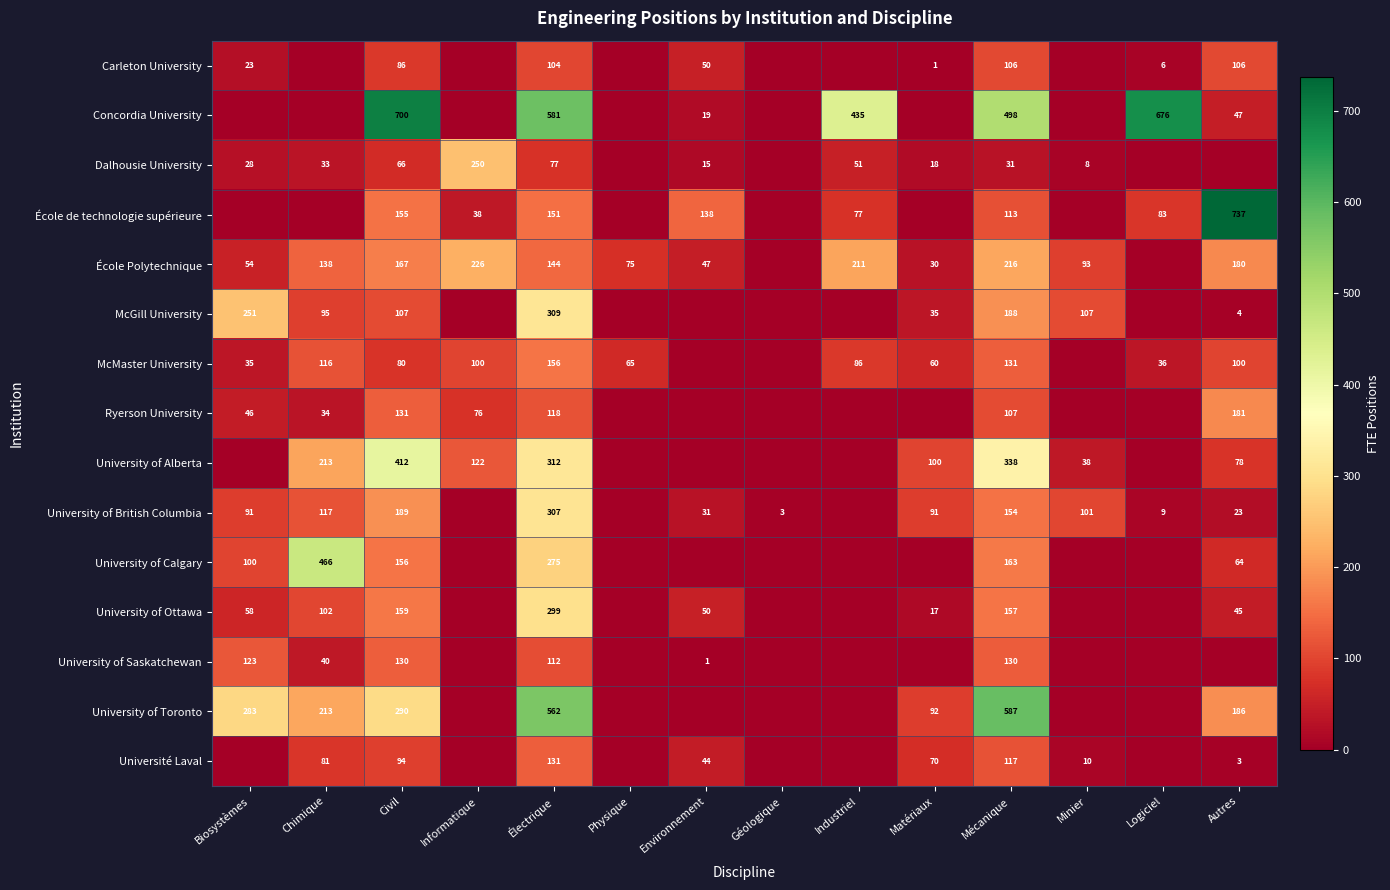

At Mécanique, list the series in order from smallest to largest.

Dalhousie University, Carleton University, Ryerson University, École de technologie supérieure, Université Laval, University of Saskatchewan, McMaster University, University of British Columbia, University of Ottawa, University of Calgary, McGill University, École Polytechnique, University of Alberta, Concordia University, University of Toronto